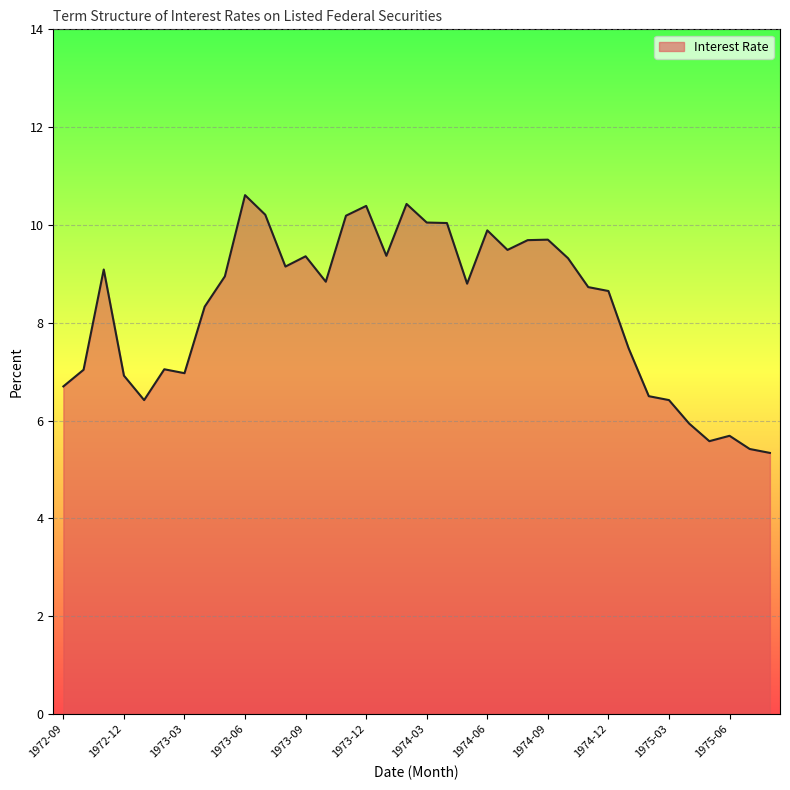

What is the minimum value shown in the chart?

5.3